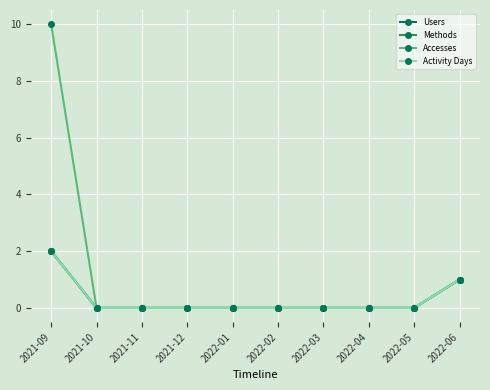

Reading left to right, what are all the values shown in this chart?

Users: 2021-09=2	2021-10=0	2021-11=0	2021-12=0	2022-01=0	2022-02=0	2022-03=0	2022-04=0	2022-05=0	2022-06=1
Methods: 2021-09=2	2021-10=0	2021-11=0	2021-12=0	2022-01=0	2022-02=0	2022-03=0	2022-04=0	2022-05=0	2022-06=1
Accesses: 2021-09=10	2021-10=0	2021-11=0	2021-12=0	2022-01=0	2022-02=0	2022-03=0	2022-04=0	2022-05=0	2022-06=1
Activity Days: 2021-09=2	2021-10=0	2021-11=0	2021-12=0	2022-01=0	2022-02=0	2022-03=0	2022-04=0	2022-05=0	2022-06=1